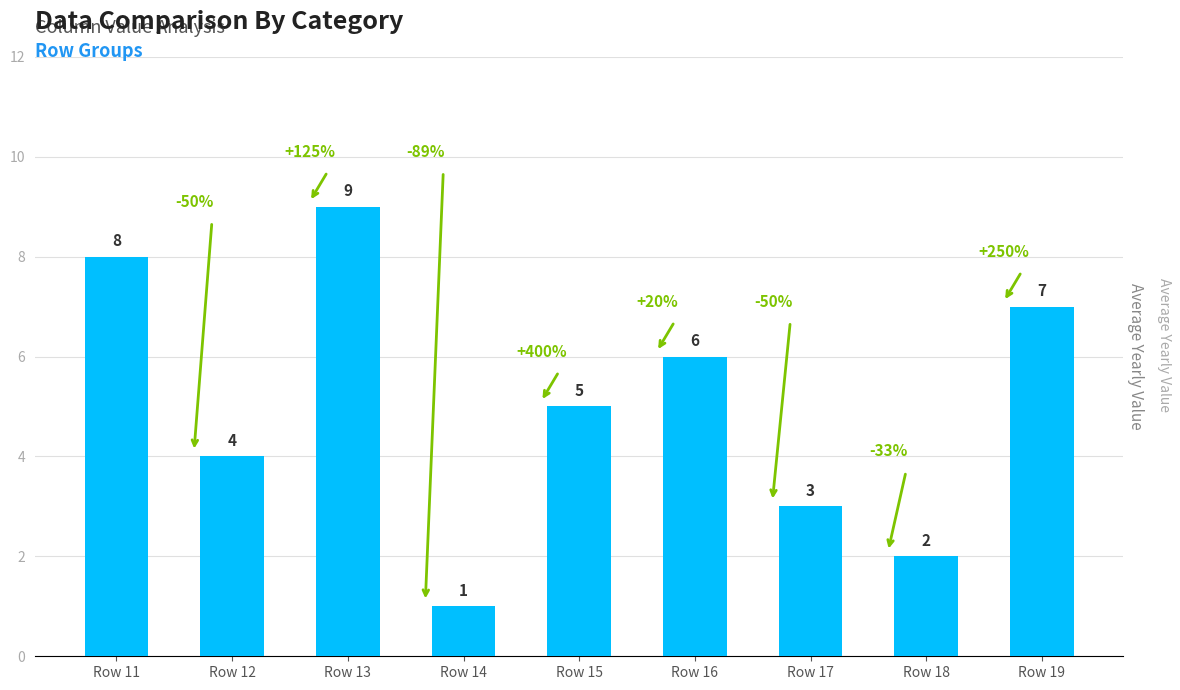

Reading left to right, transcribe all the data shown in this chart.

8	4	9	1	5	6	3	2	7